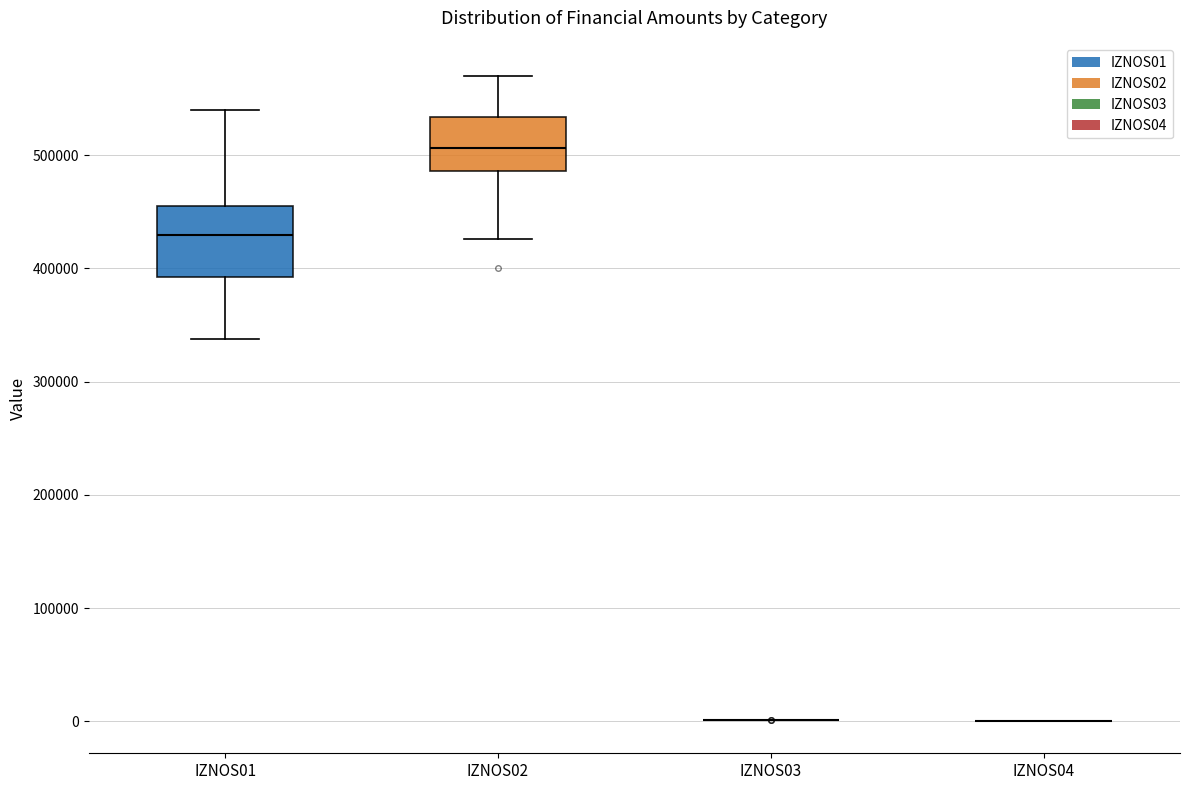

Where does the median line of the box for IZNOS01 sit on the y-axis? The values are not printed on the chart, so give them approximately, as read against the axis.

430000